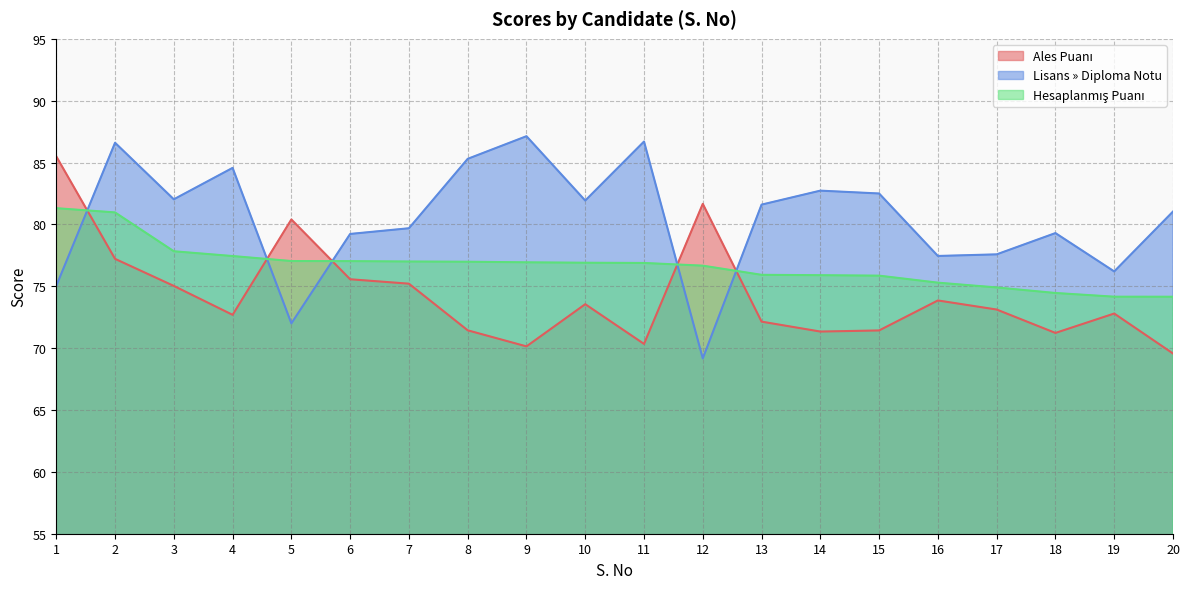

Does the chart display data point markers on the line(s)?

No